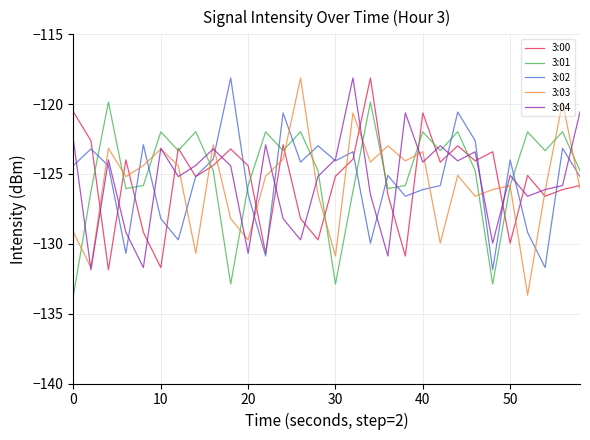

How many intersections are there between 3:02 and 3:03?

16